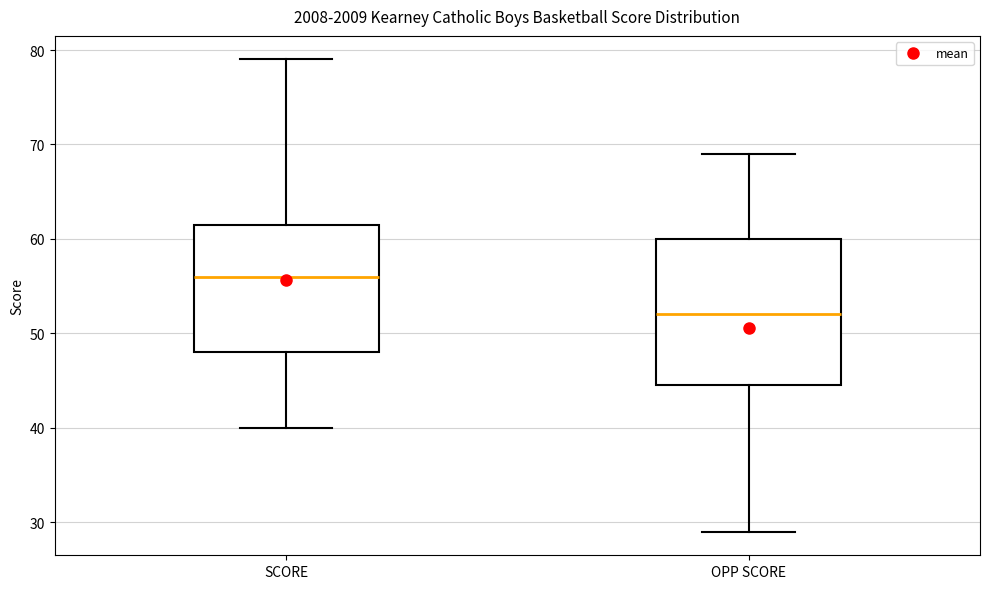

Reading left to right, transcribe this box plot: for each box, give where its median line is, the range the box spans, and where its two whiskers end, as read against the y-axis. The values are not printed on the chart, so give them approximately, as read against the axis.

SCORE: median 56, box 48 to 62, whiskers 40 to 79
OPP SCORE: median 52, box 45 to 60, whiskers 29 to 69